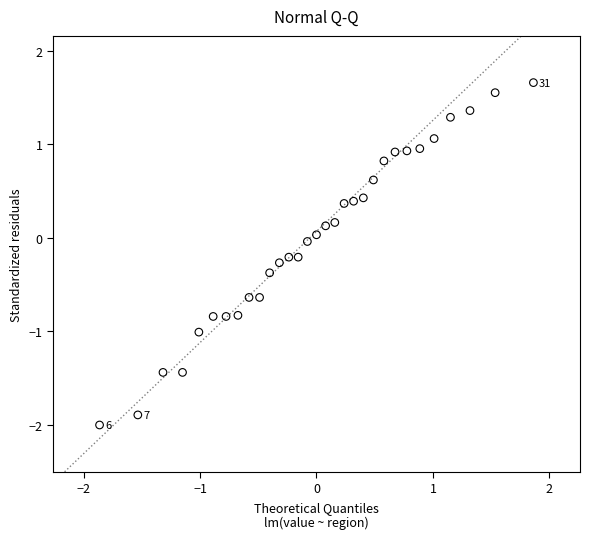

What is the range of Y values (max minus min)?

3.7